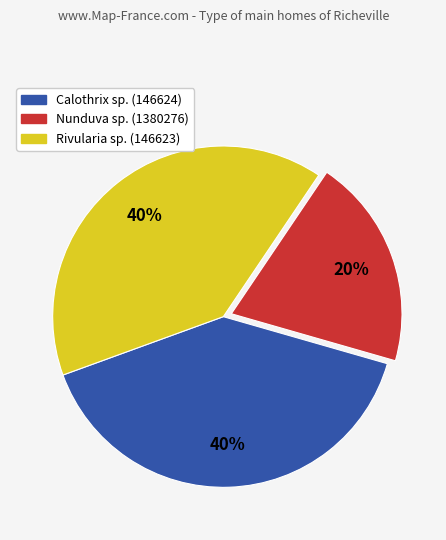

Is there a majority slice in this chart?

No